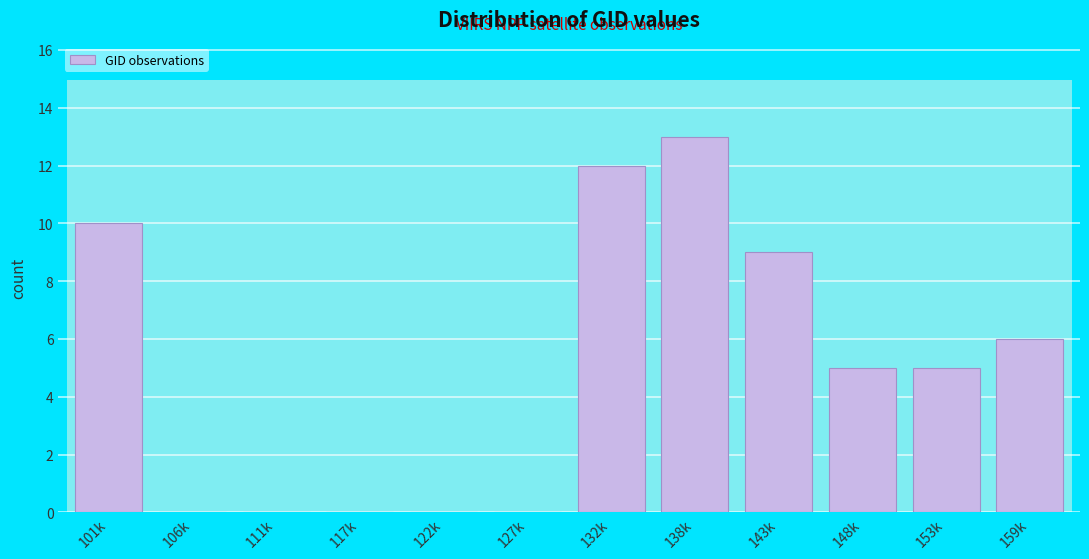

Reading left to right, what are all the values shown in this chart?

101k=10	106k=0	111k=0	117k=0	122k=0	127k=0	132k=12	138k=13	143k=9	148k=5	153k=5	159k=6